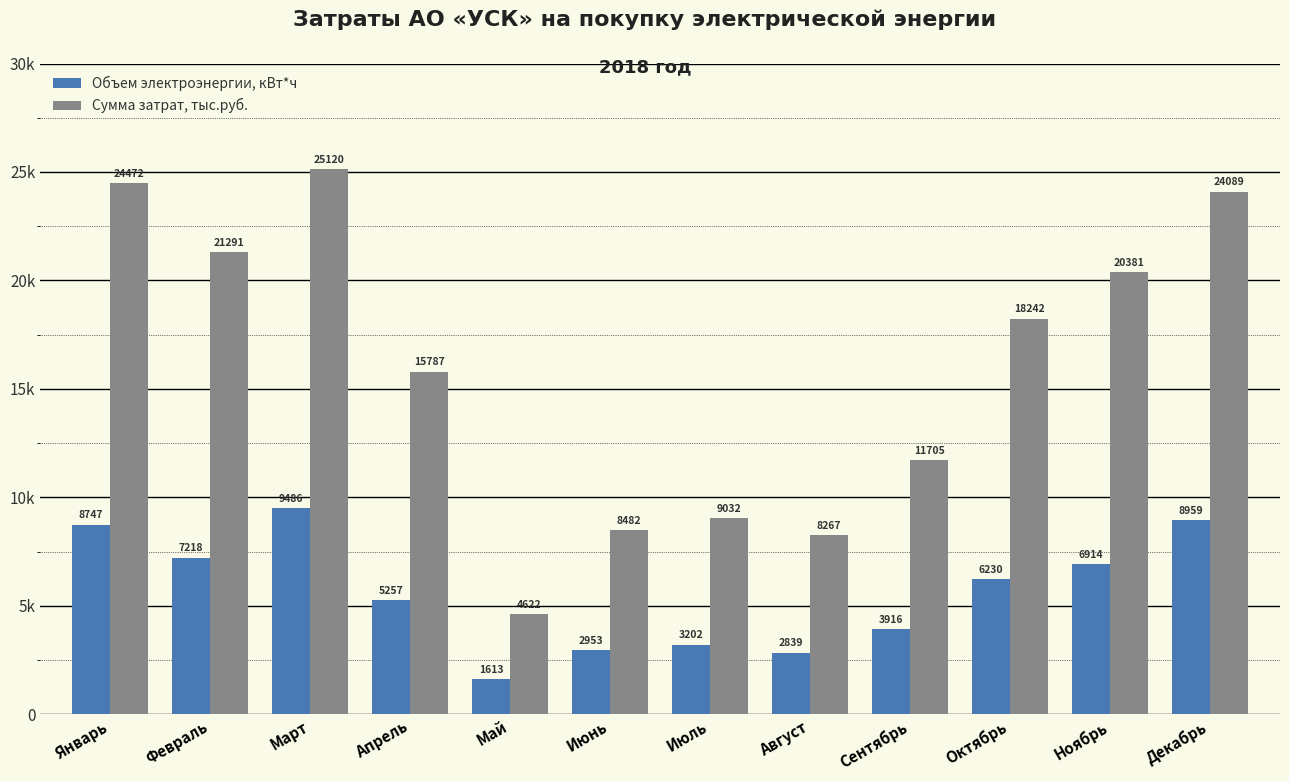

At how many categories does at least one series exceed 13761?

7